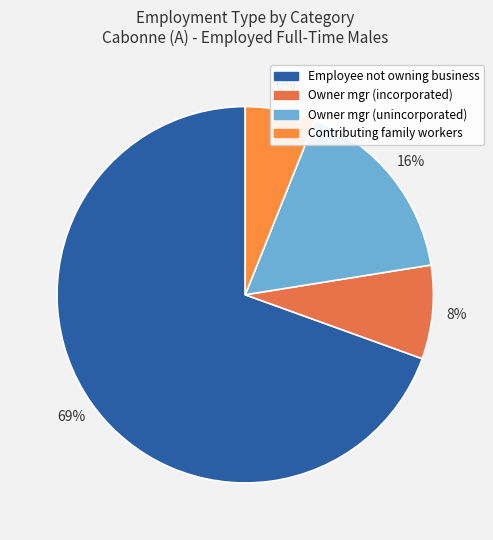

How many slices are in this pie chart?

4